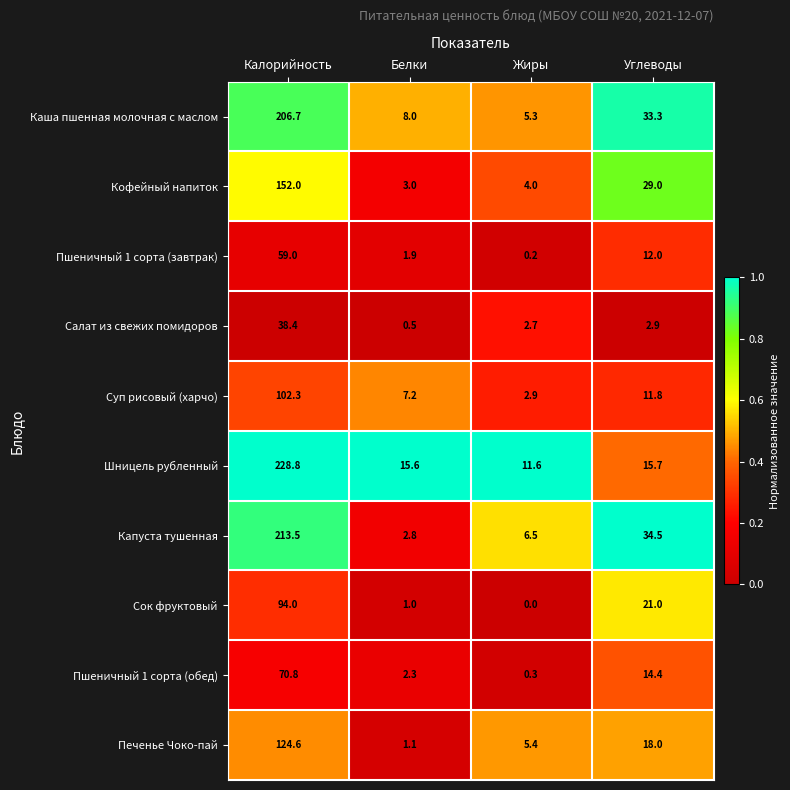

Rank the series at Жиры from highest to lowest value.

Шницель рубленный, Капуста тушенная, Печенье Чоко-пай, Каша пшенная молочная с маслом, Кофейный напиток, Суп рисовый (харчо), Салат из свежих помидоров, Пшеничный 1 сорта (обед), Пшеничный 1 сорта (завтрак), Сок фруктовый